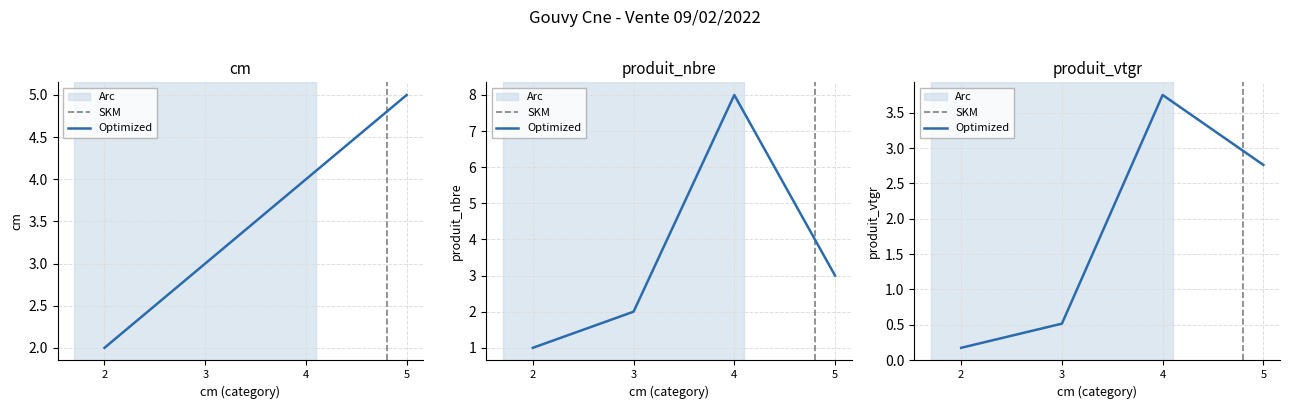

The produit_nbre series shows 0.8 at 3. True or false?

False